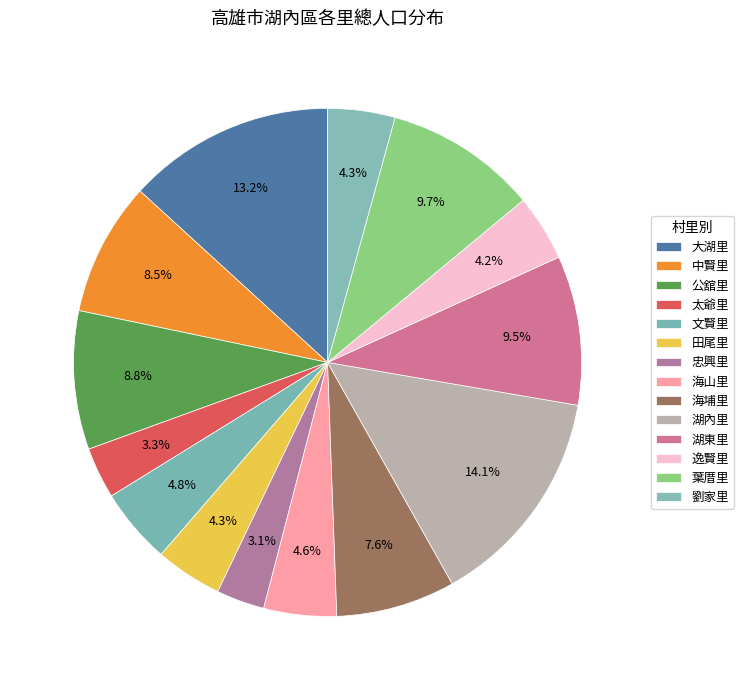

Between 逸賢里 and 田尾里, which is larger?

田尾里